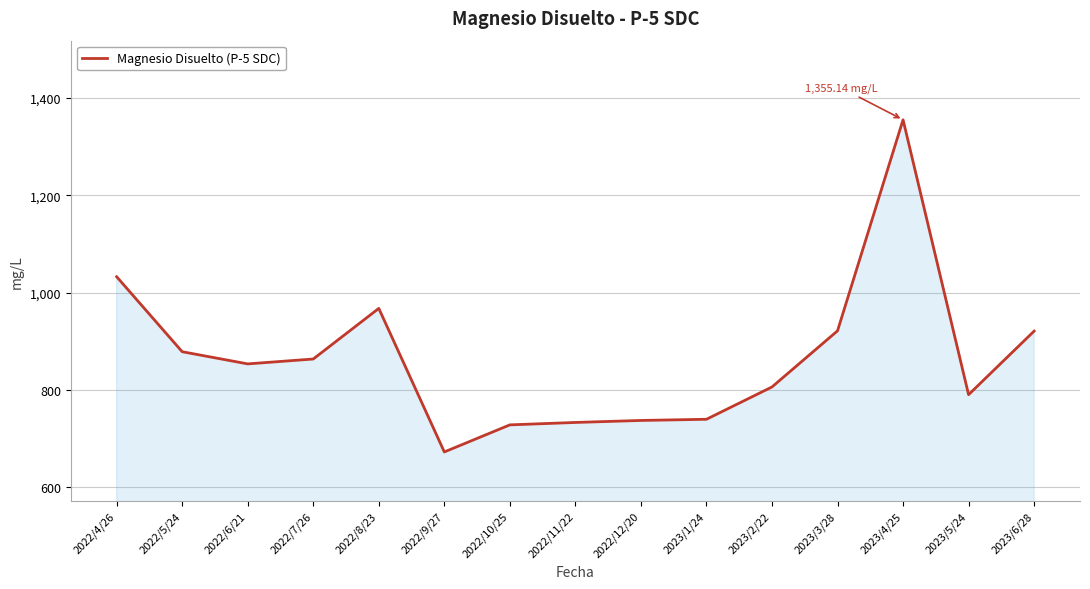

What is the change in value from 2022/12/20 to 2023/3/28?

+184.2